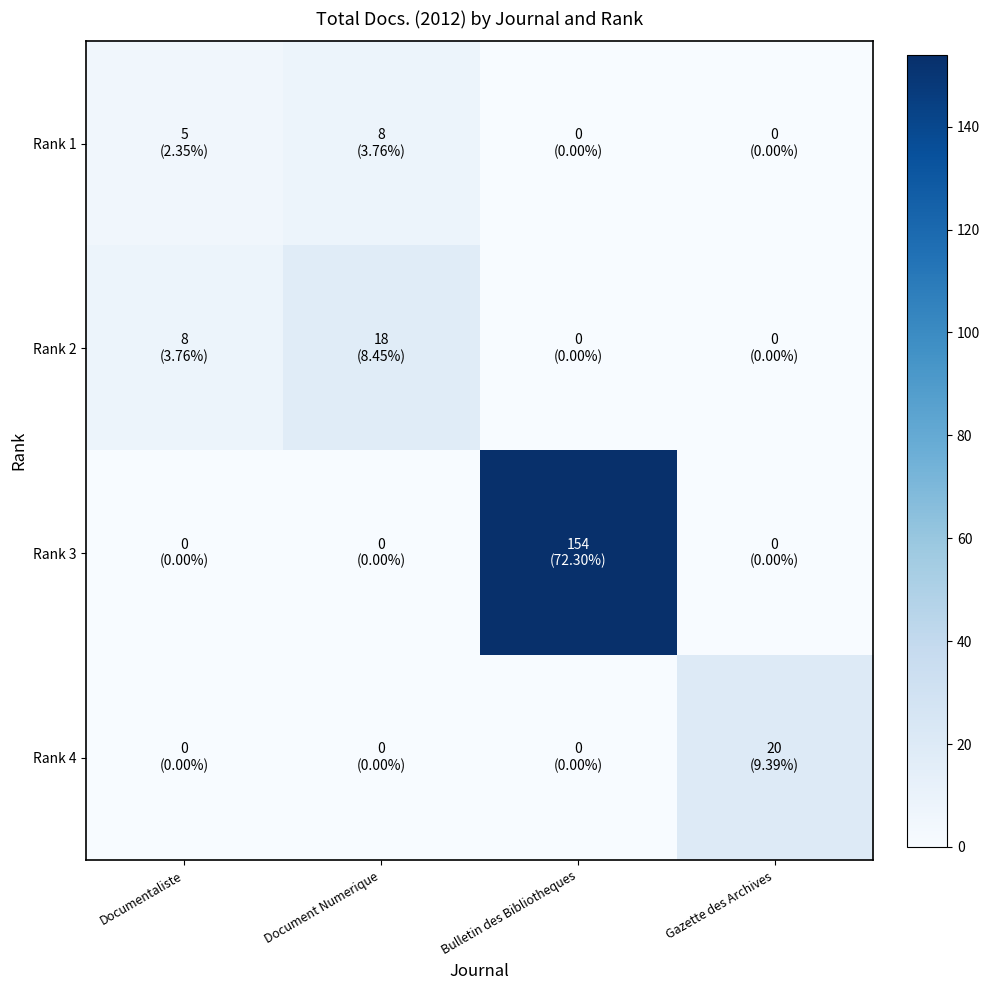

At Documentaliste, list the series in order from smallest to largest.

Rank 3, Rank 4, Rank 1, Rank 2